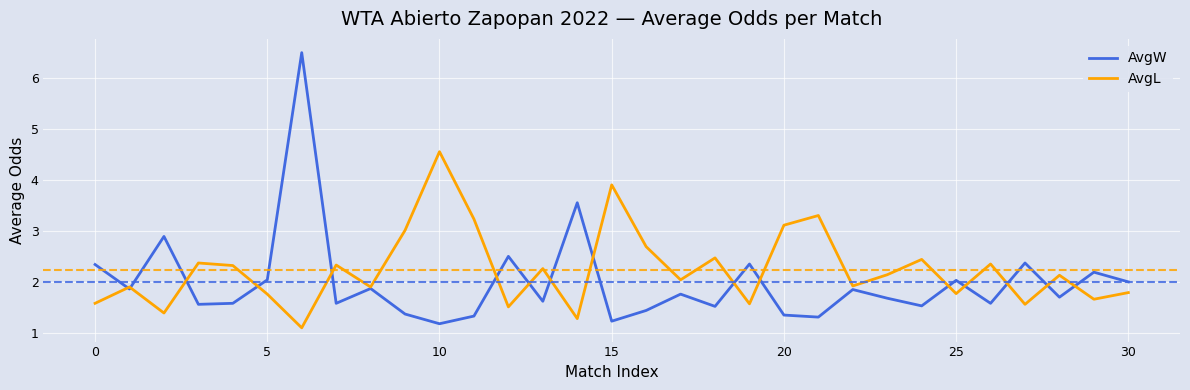

List the series in order of their overall mean, lowest first.

AvgW, AvgL